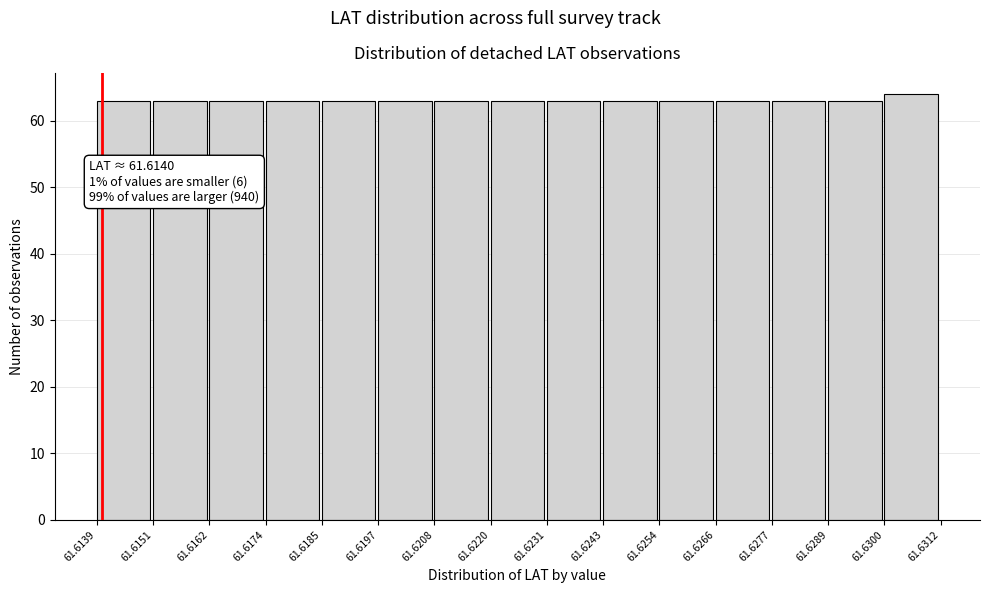

Which range on the x-axis has the tallest bar?

61.6300 to 61.6312